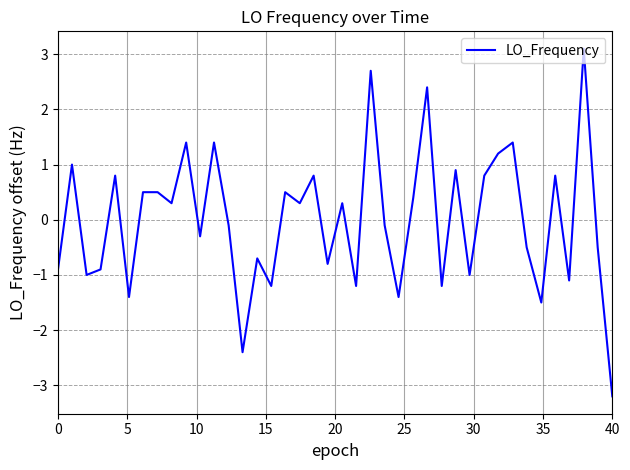

What is the difference between the maximum and minimum values?

6.3